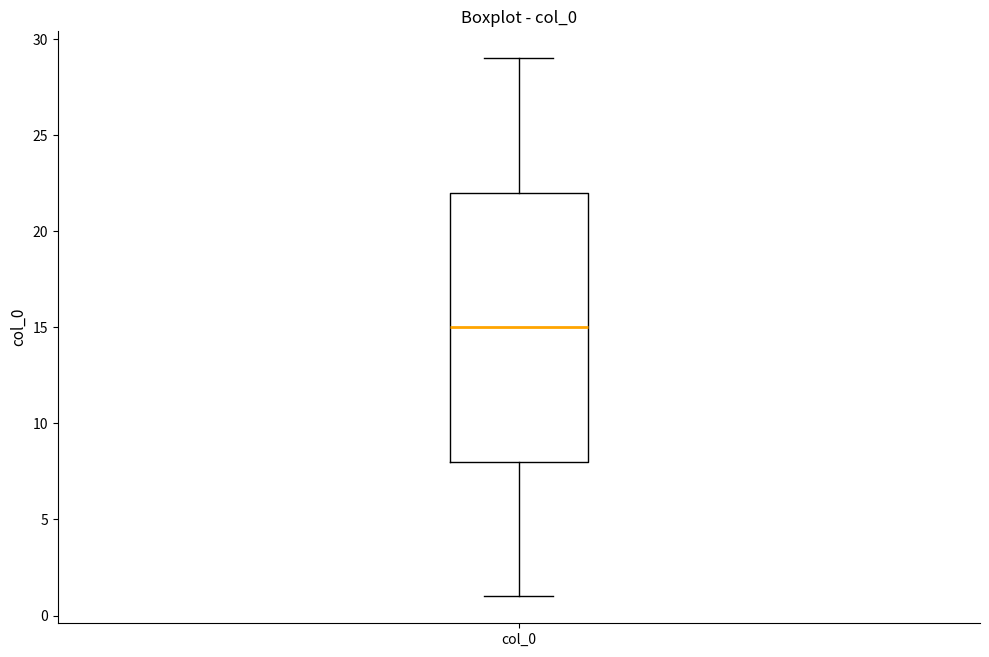

Read this box plot against the y-axis: the position of the median line, the range covered by the box, and the ends of both whiskers. The values are not printed on the chart, so give them approximately, as read against the axis.

median 15, box 8 to 22, whiskers 1 to 29